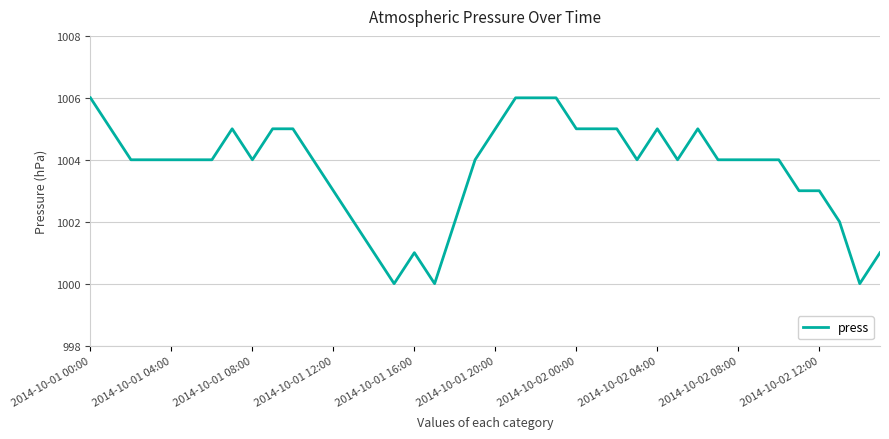

What is the minimum value shown in the chart?

1000